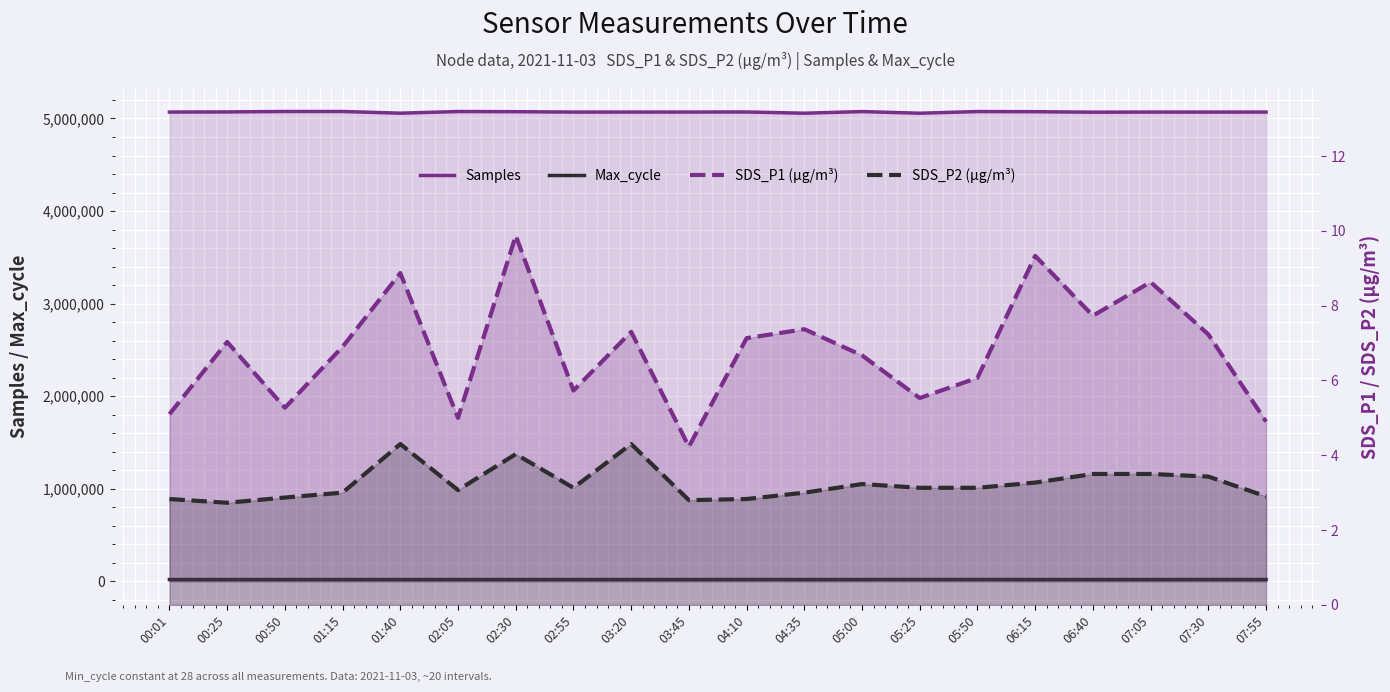

True or false: Samples and SDS_P2 (µg/m³) cross at least once.

False